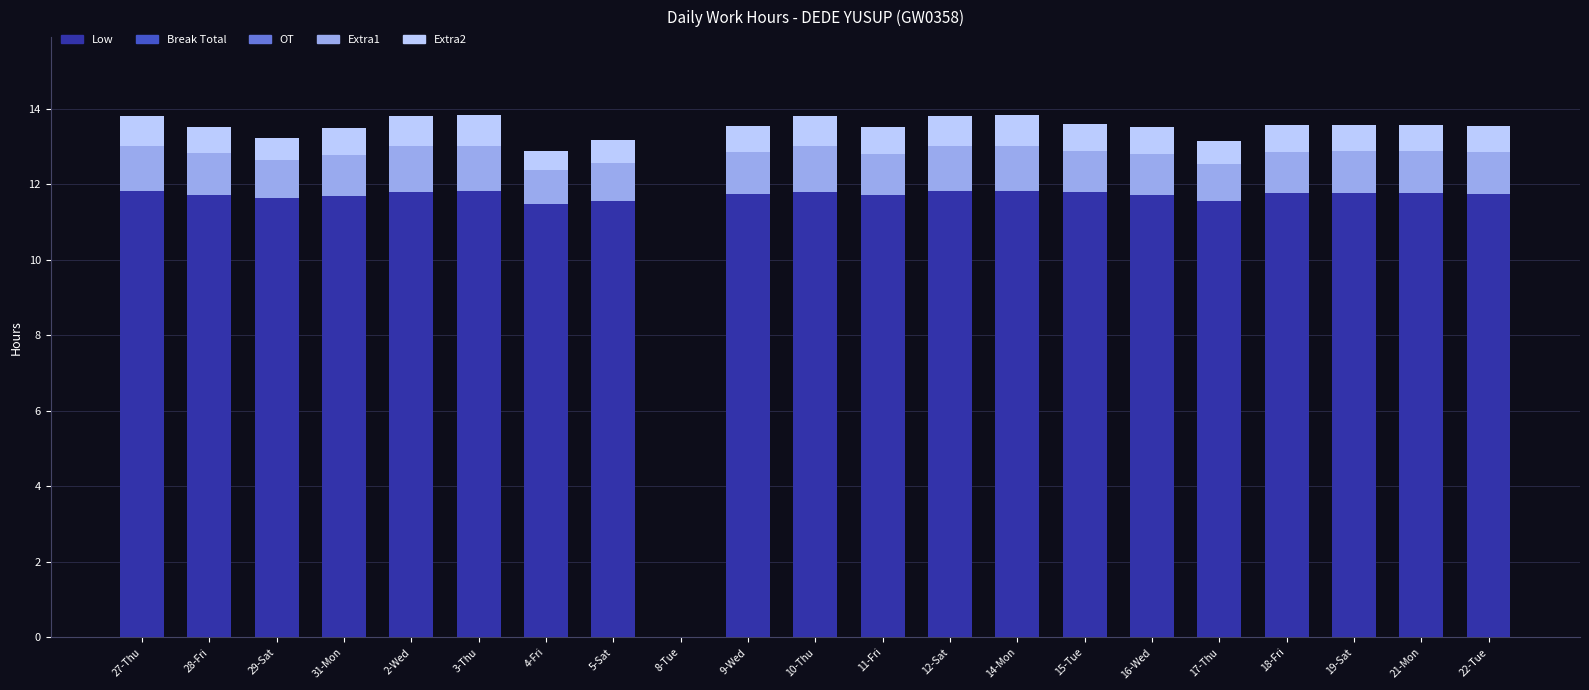

Does the chart contain stacked bars?

Yes